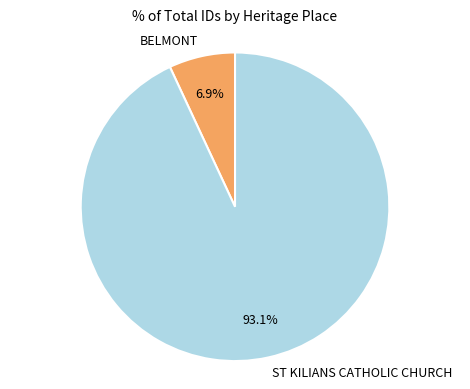

Between ST KILIANS CATHOLIC CHURCH and BELMONT, which is larger?

ST KILIANS CATHOLIC CHURCH